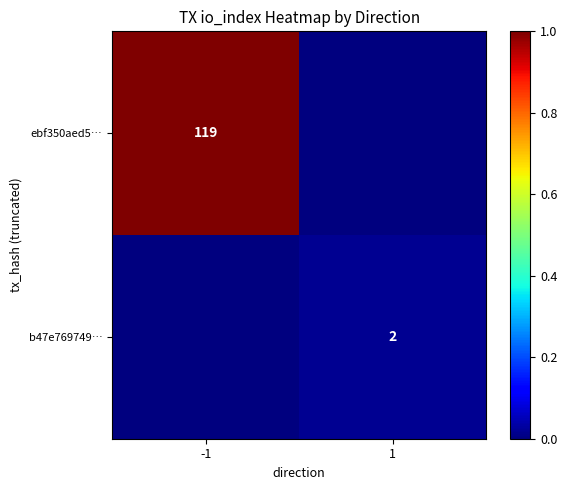

True or false: ebf350aed5… has a value of 119 at -1.

True